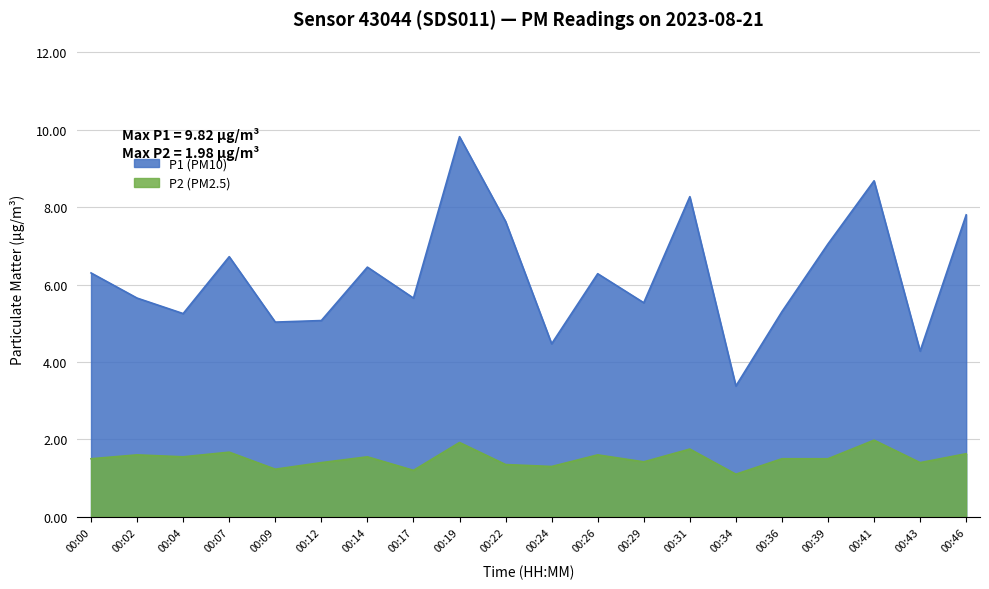

Does the chart display data point markers on the line(s)?

No